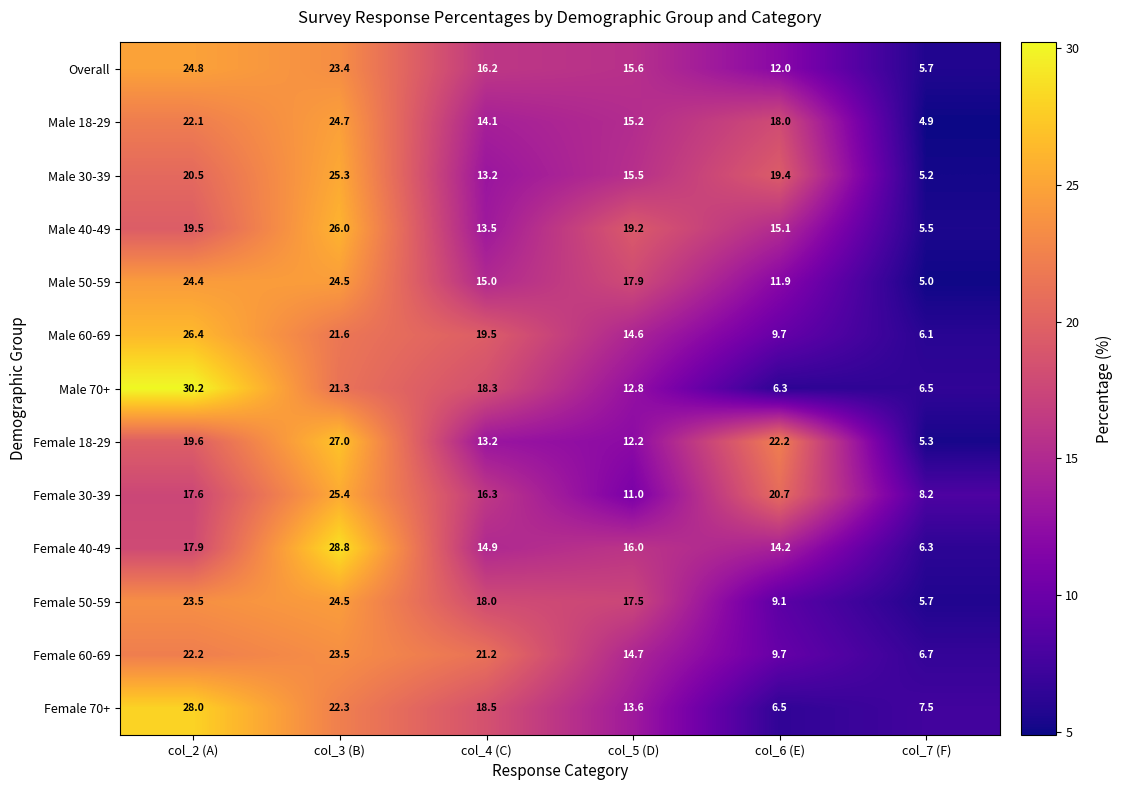

How many data points does each series have?

6